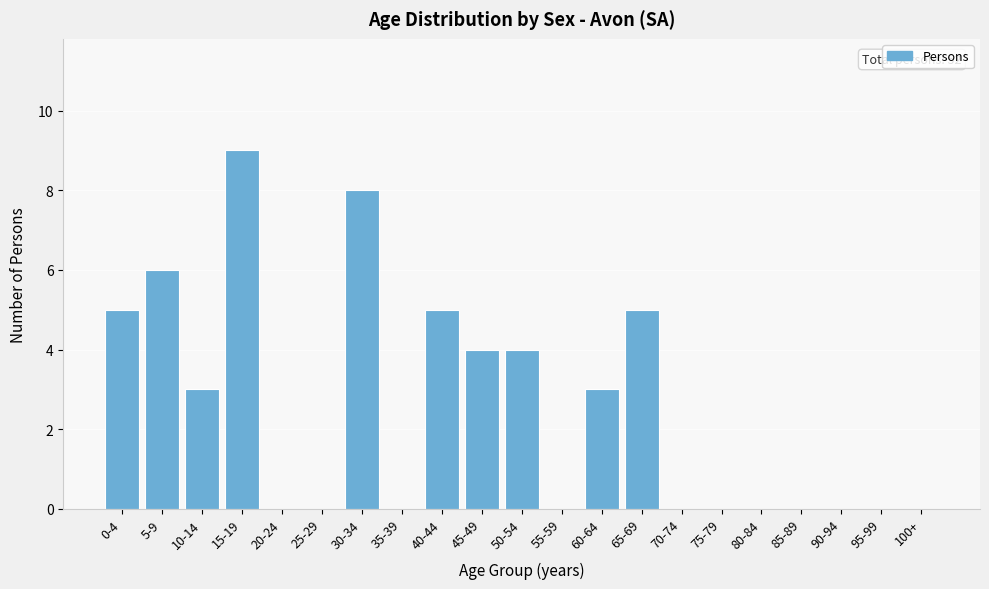

Reading right to left, list all the values displayed in this chart.

100+=0	95-99=0	90-94=0	85-89=0	80-84=0	75-79=0	70-74=0	65-69=5	60-64=3	55-59=0	50-54=4	45-49=4	40-44=5	35-39=0	30-34=8	25-29=0	20-24=0	15-19=9	10-14=3	5-9=6	0-4=5